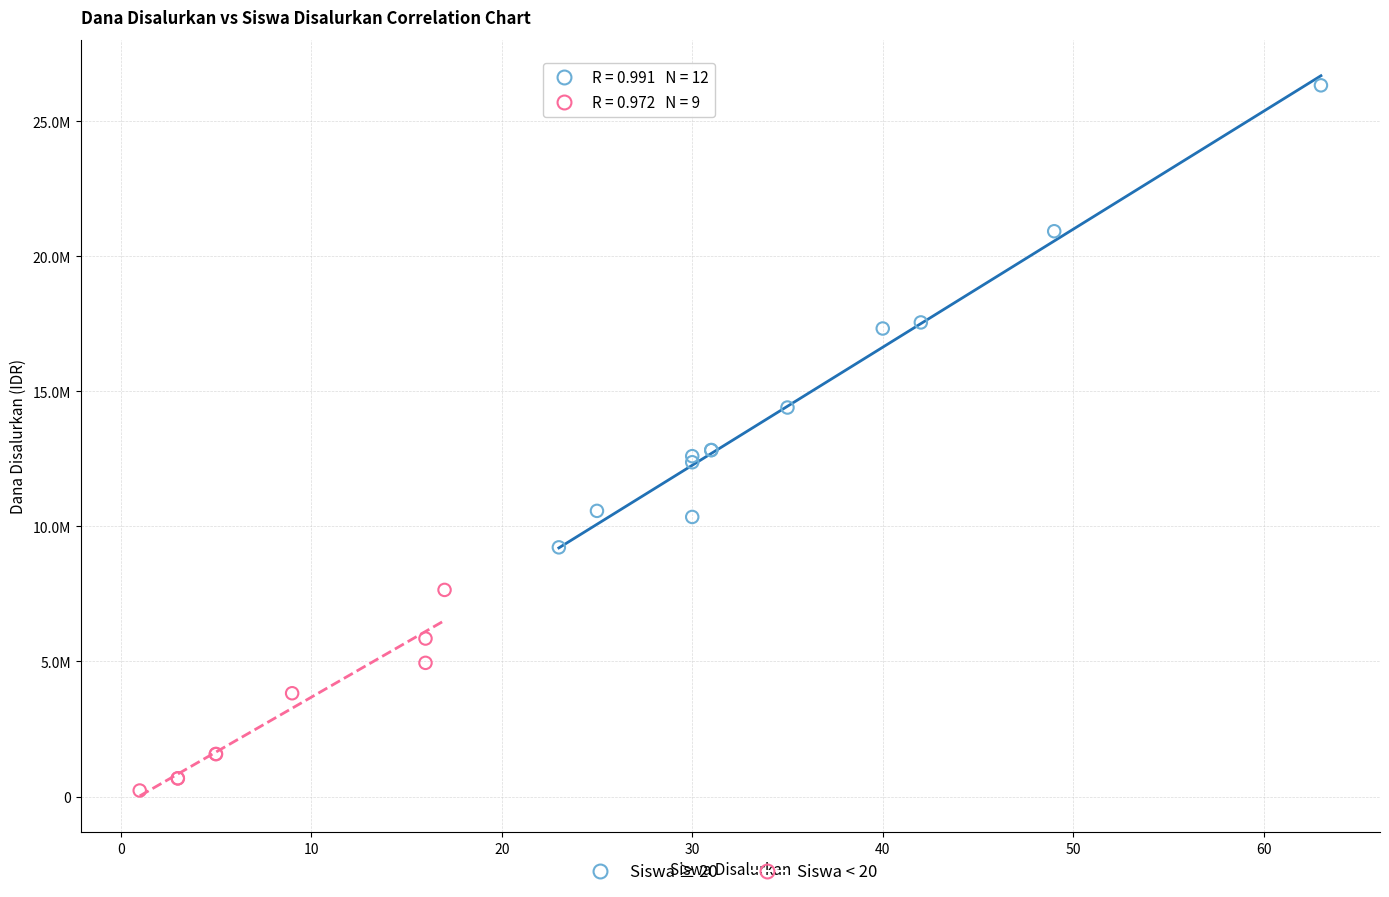

Which series reaches the minimum Y coordinate?

Siswa < 20